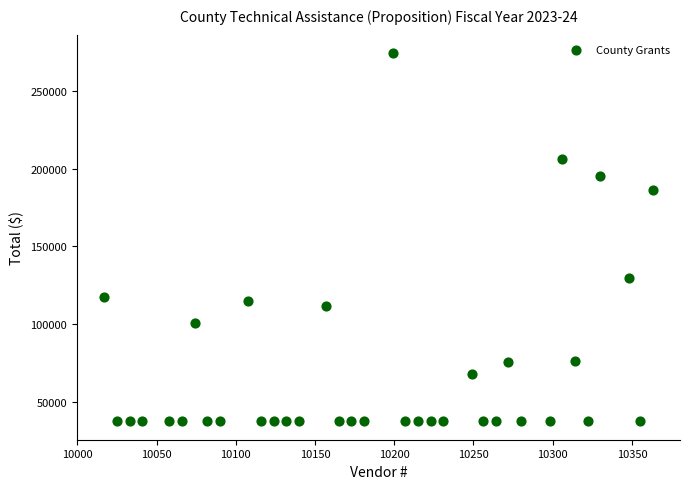

What is the range of Y values (max minus min)?

236879